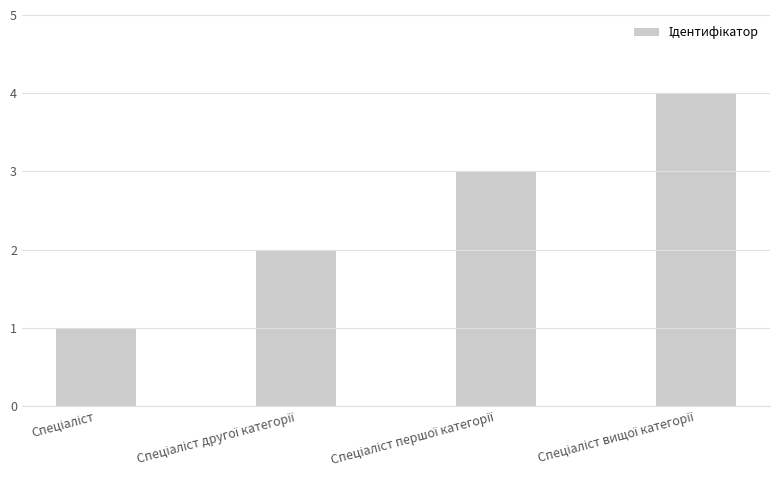

What is the difference between the maximum and minimum values?

3